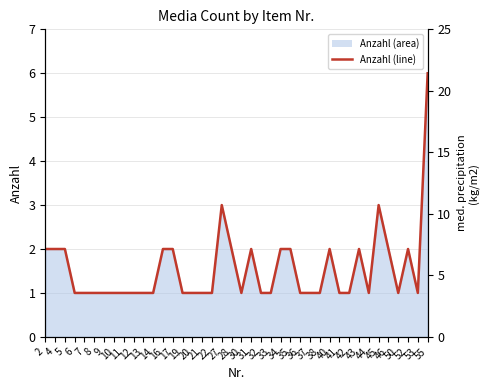

What is the difference between the second highest and minimum values?

2